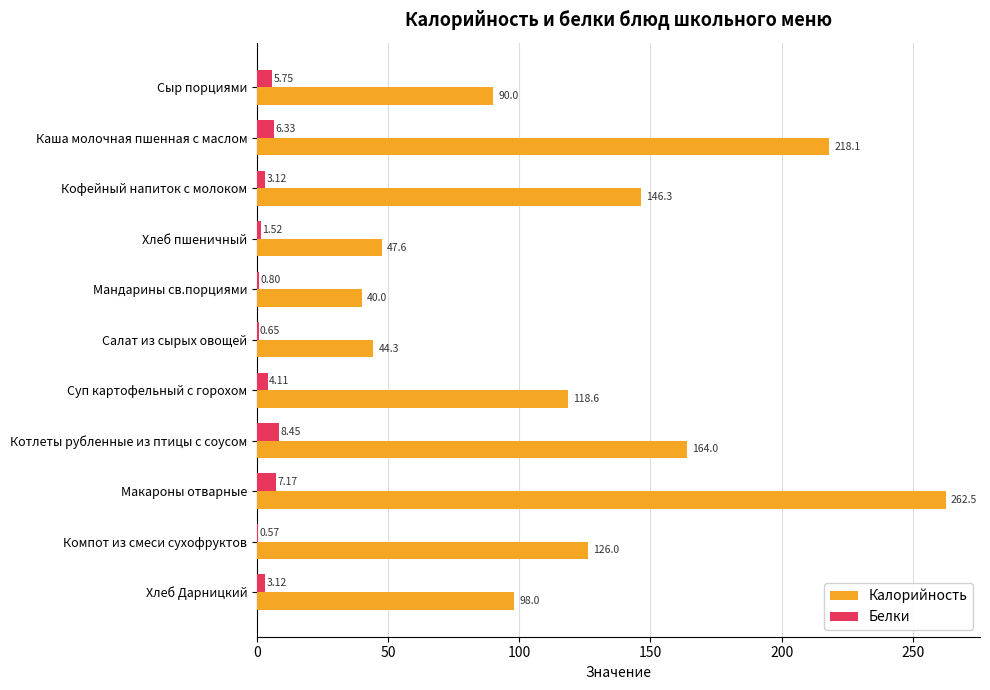

At which category is the sum across all series the highest?

Макароны отварные